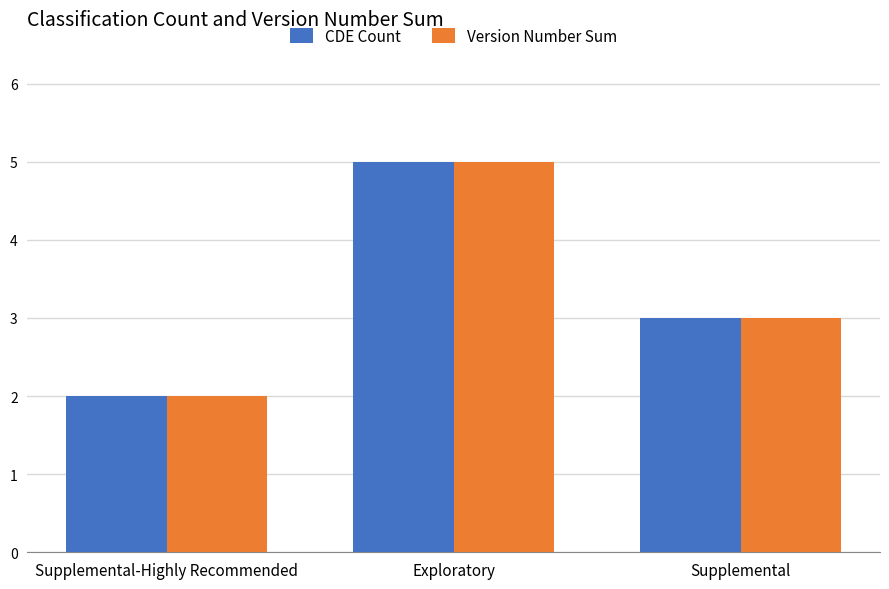

Rank the categories by Version Number Sum value from lowest to highest.

Supplemental-Highly Recommended, Supplemental, Exploratory